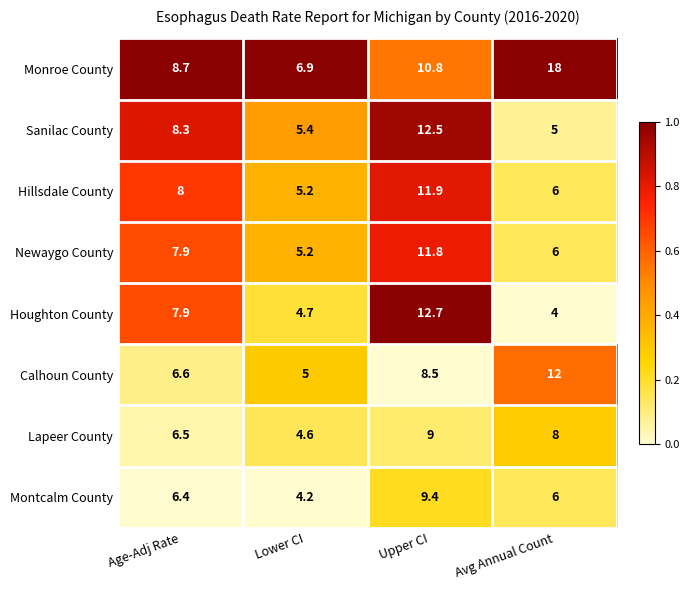

Rank the series at Upper CI from highest to lowest value.

Houghton County, Sanilac County, Hillsdale County, Newaygo County, Monroe County, Montcalm County, Lapeer County, Calhoun County